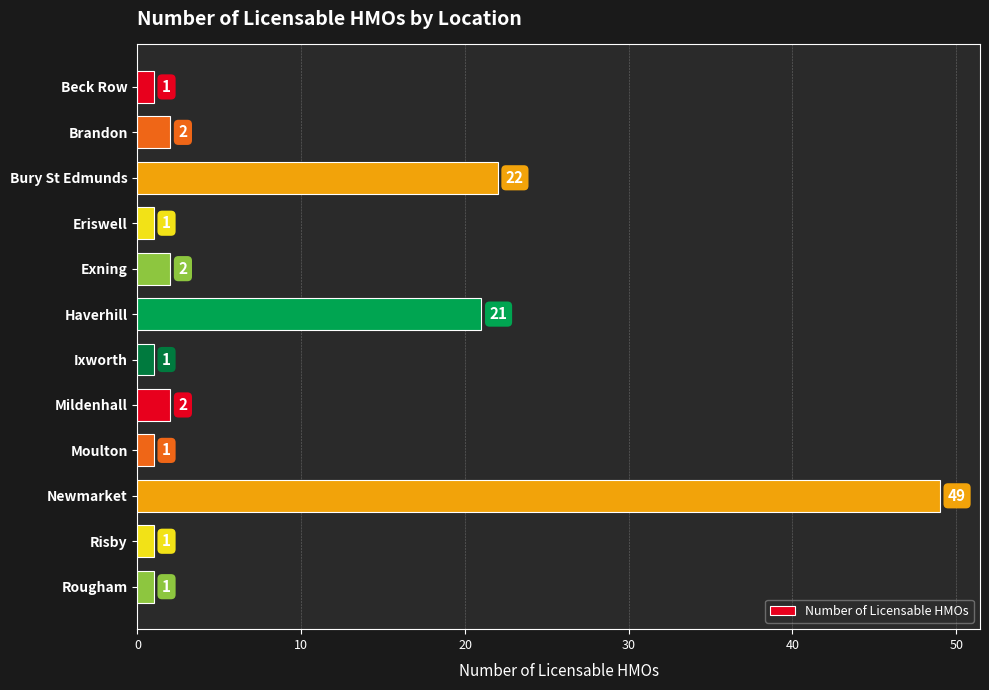

How many bars are there in total?

12